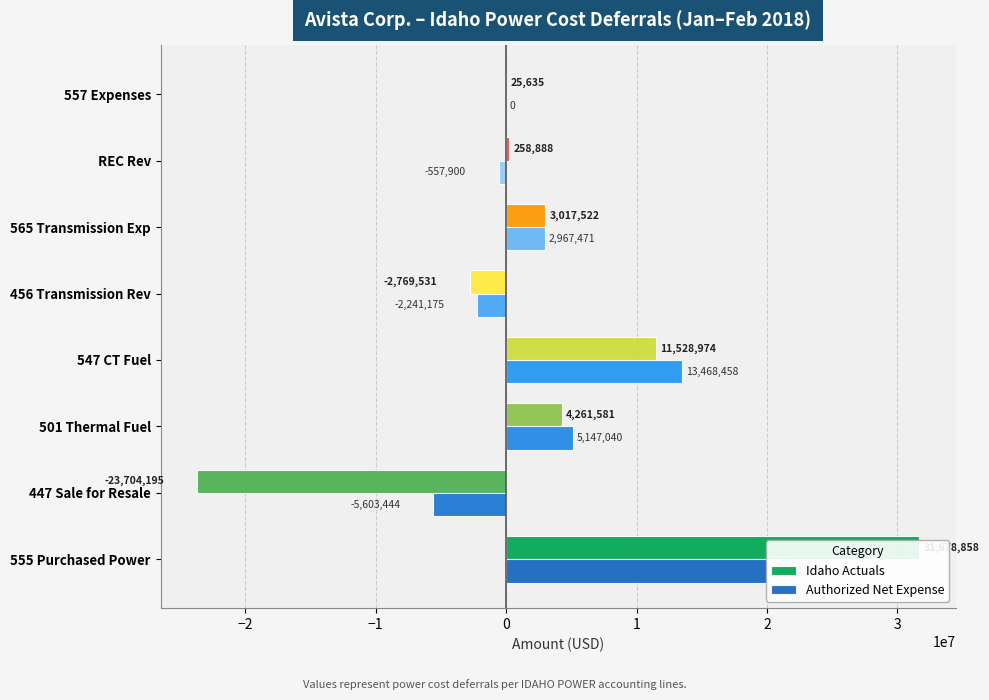

Is it true that Idaho Actuals equals 9349 at 557 Expenses?

False